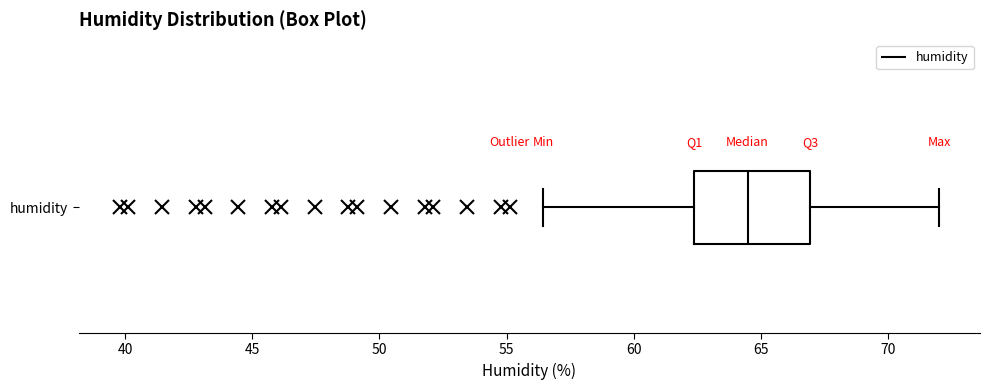

Where does the right whisker of the box for humidity end on the x-axis? The values are not printed on the chart, so give them approximately, as read against the axis.

72.0